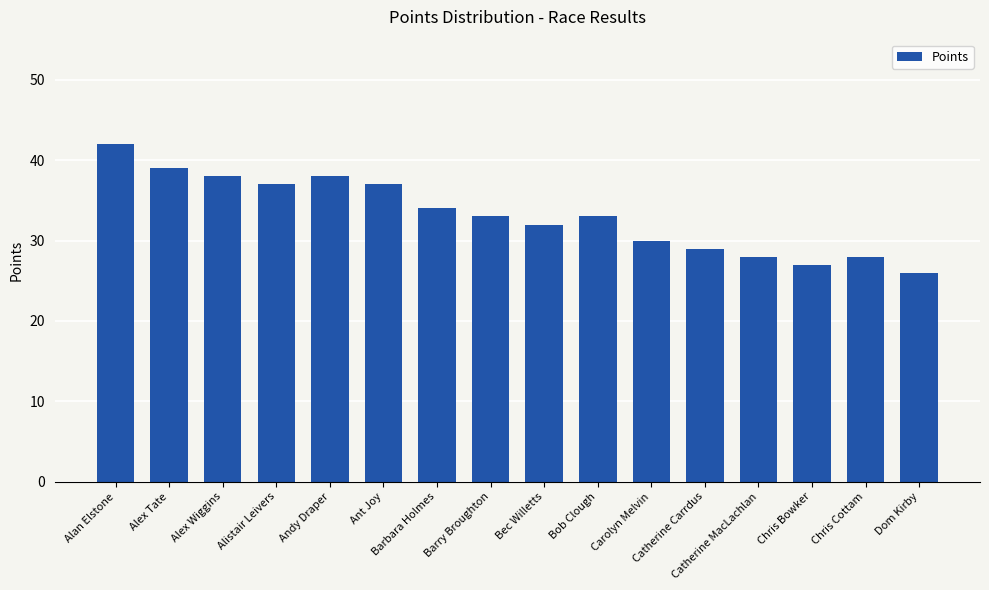

Count the number of data series in this chart.

1